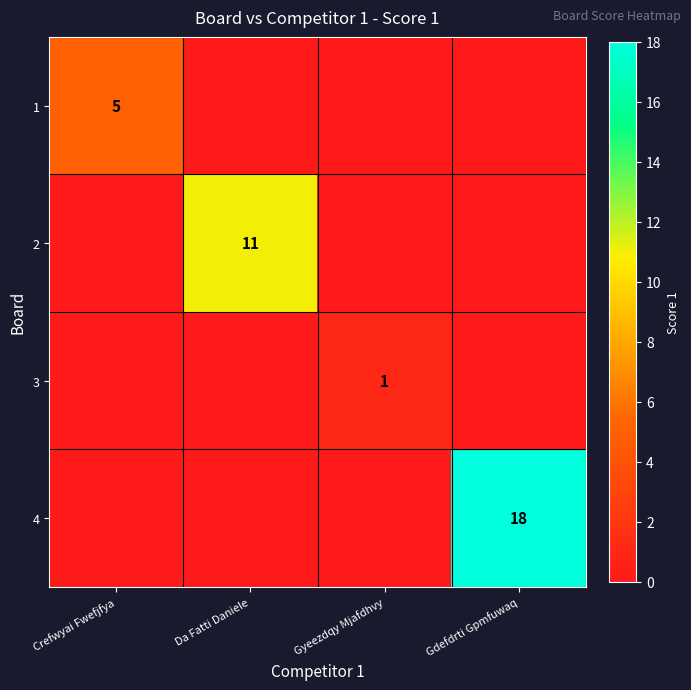

Which label corresponds to the smallest value in the chart?

Da Fatti Daniele